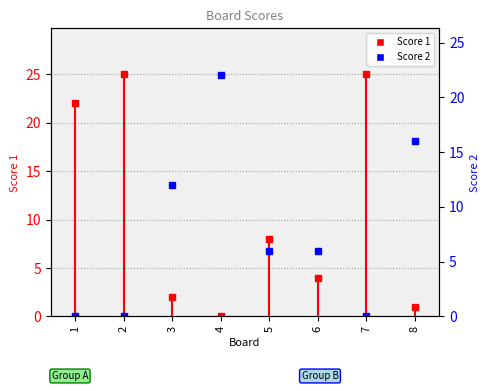

How many intersections are there between Score 1 and Score 2?

5